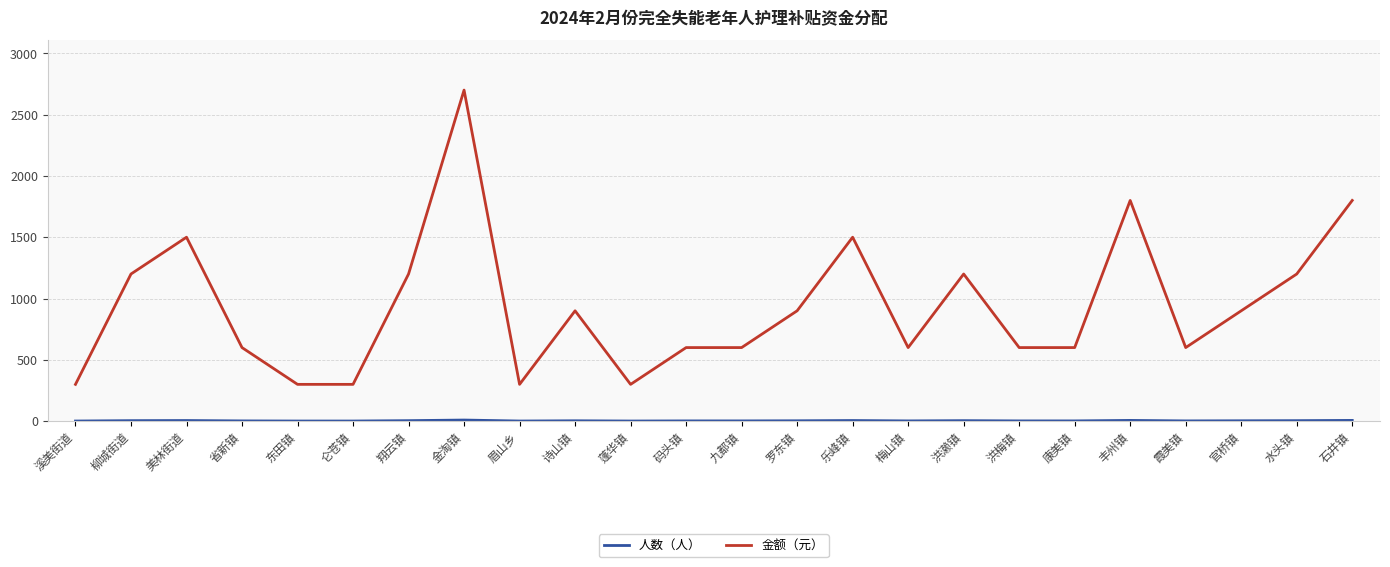

Which series has the largest range (max minus min)?

金额（元）